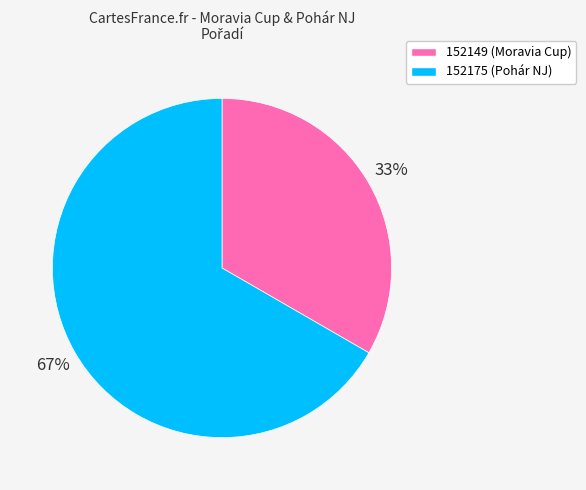

To the nearest percent, what is the average slice percentage?

50%